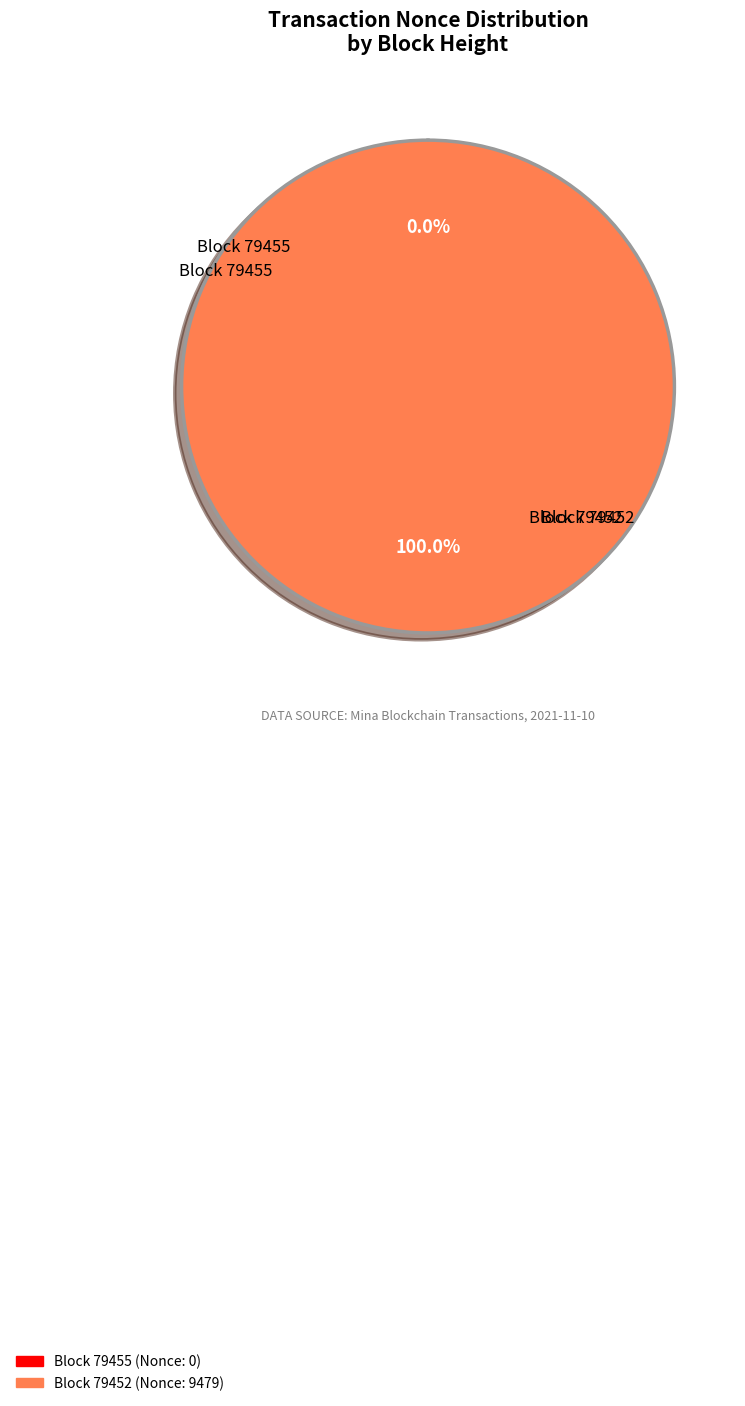

To the nearest percent, what is the difference between the 79452 and 79455 slice percentages?

100%